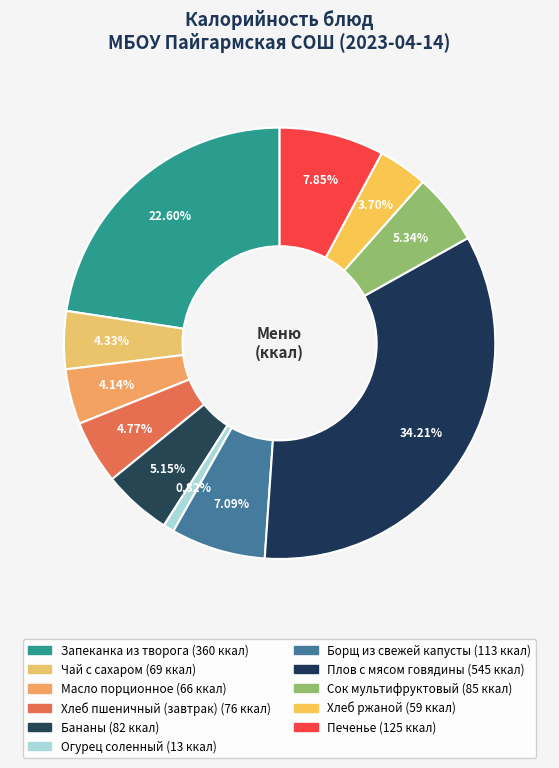

Count the number of slices in the pie.

11